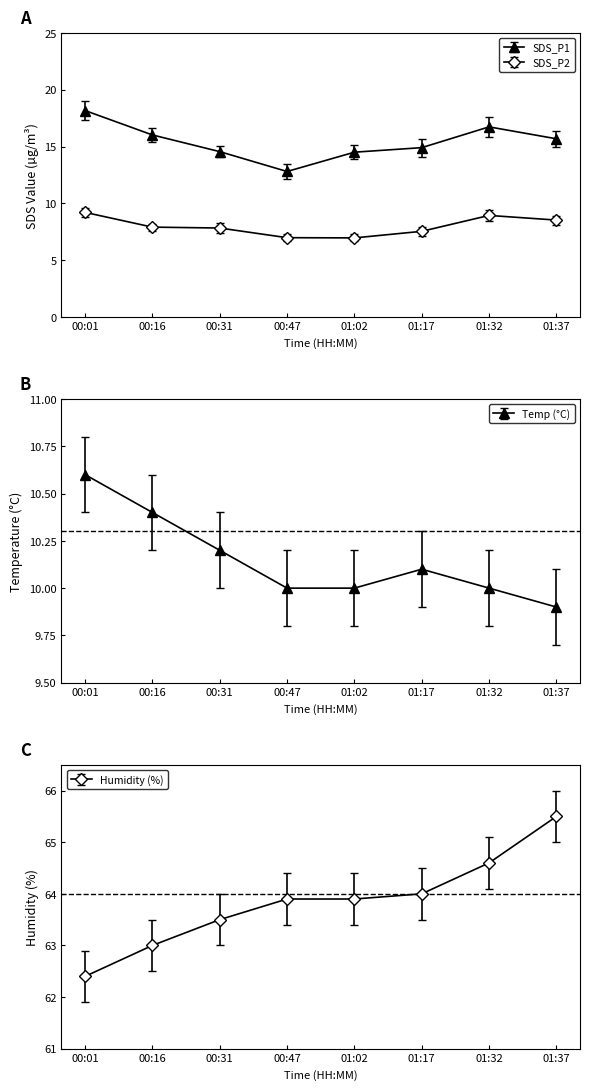

Is the value of Temp at 00:16 greater than the value of SDS_P1 at 01:02?

No